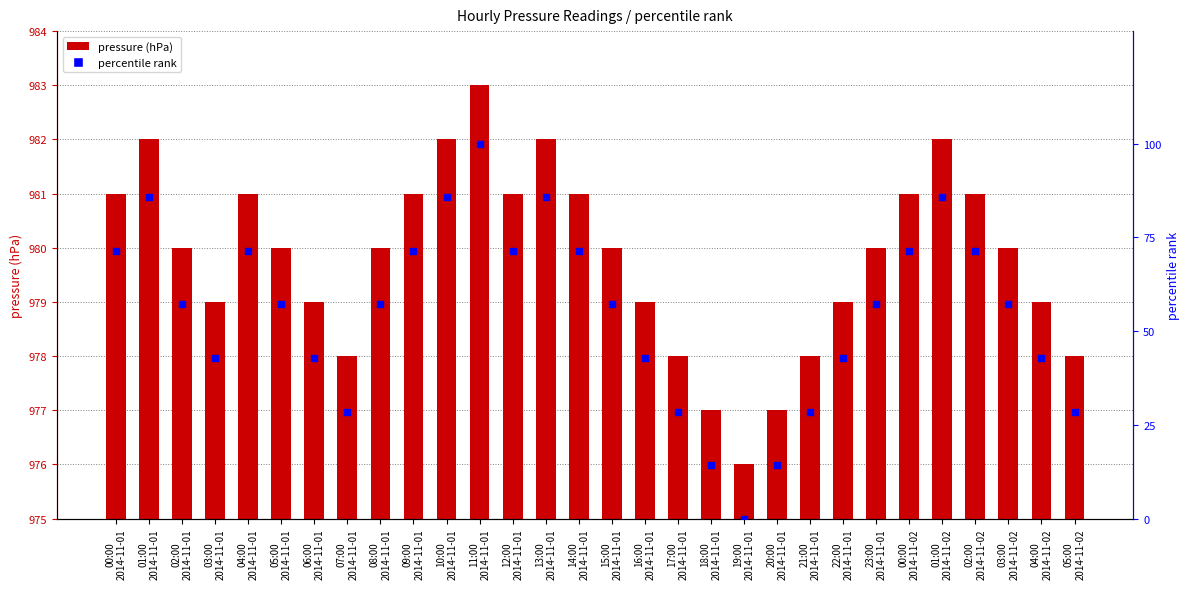

At which category is the sum across all series the highest?

11:00
2014-11-01